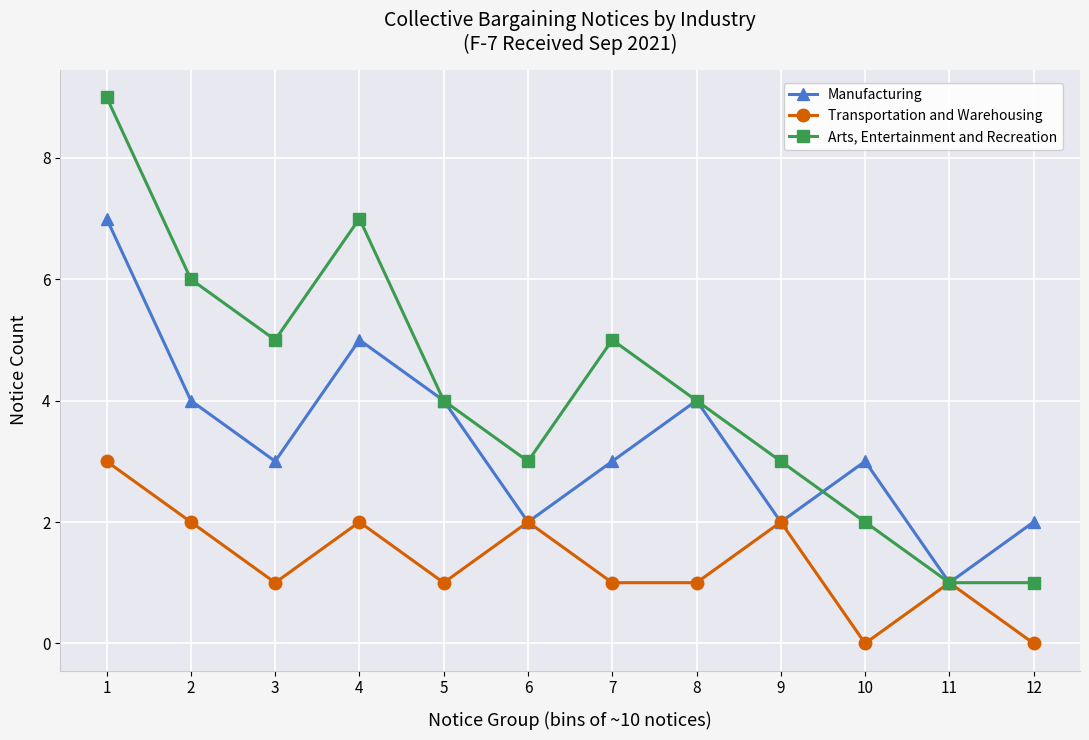

What is the difference between the second highest and second lowest values in the Transportation and Warehousing series?

2